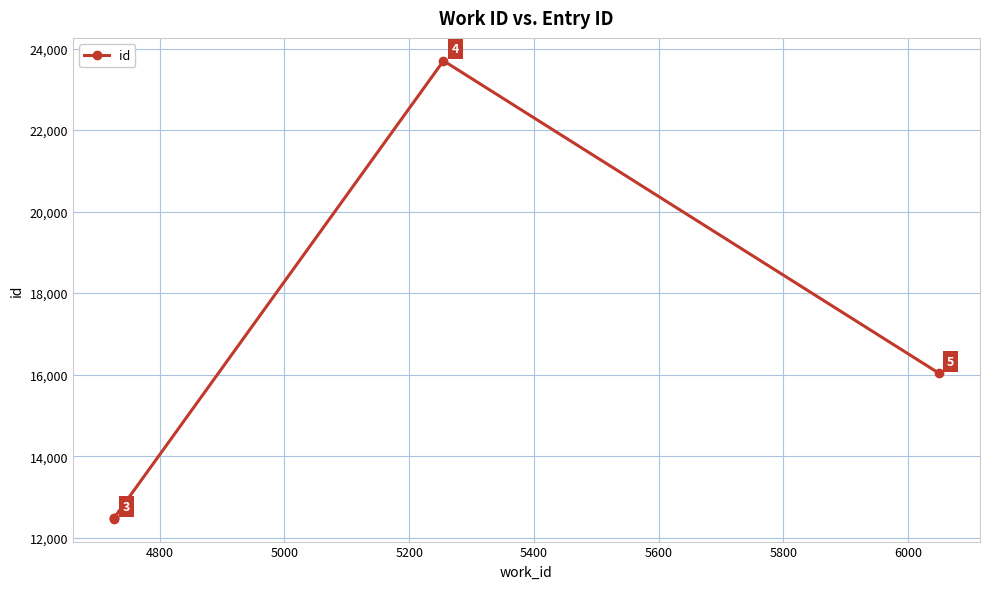

Count the number of data series in this chart.

1